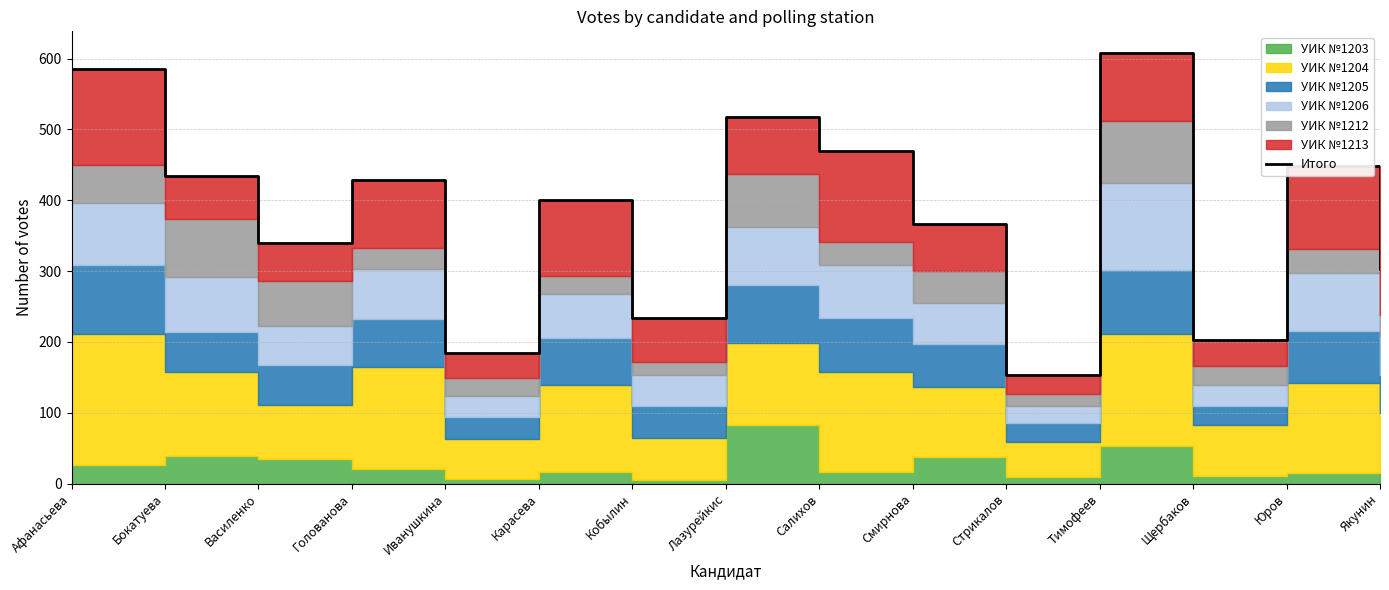

Which has a higher value, Лазурейкис or Афанасьева?

Афанасьева